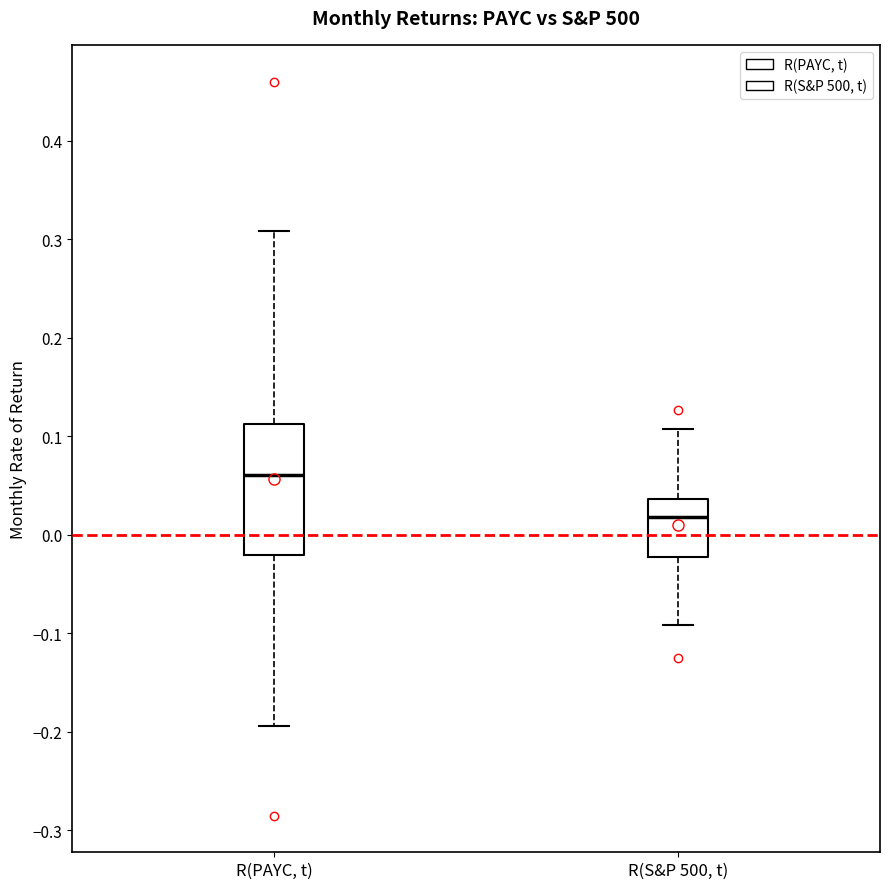

Where does the lower whisker of the box for R(PAYC, t) end on the y-axis? The values are not printed on the chart, so give them approximately, as read against the axis.

-0.19